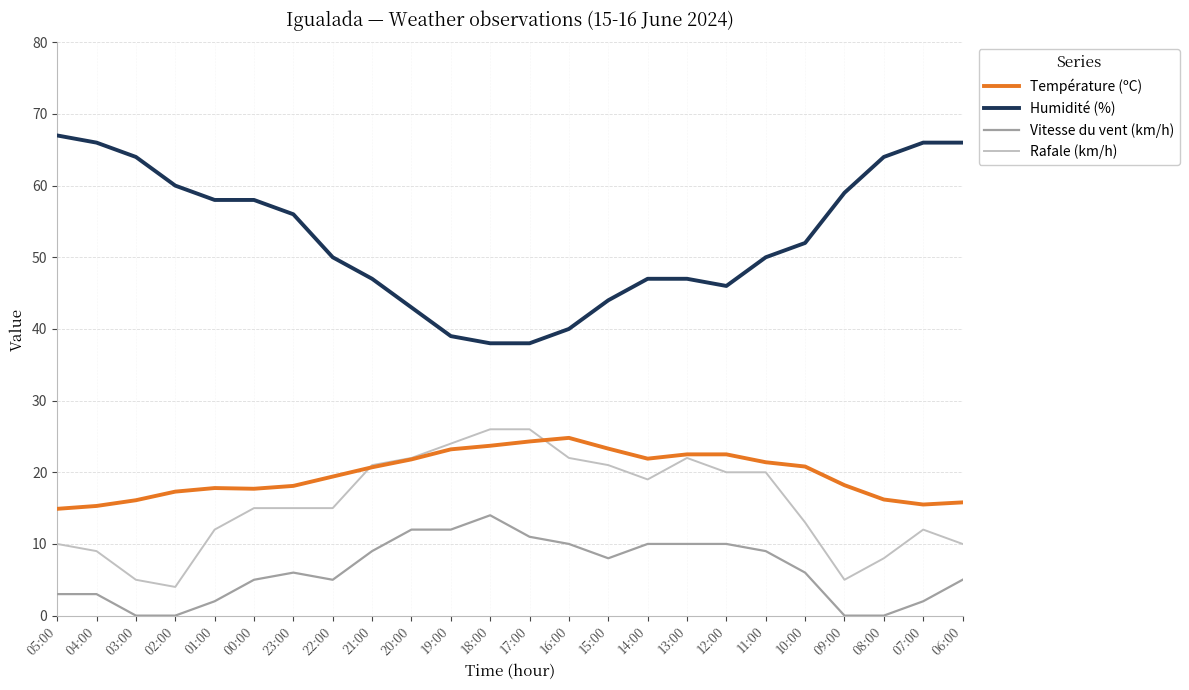

Between 04:00 and 09:00, which series saw the biggest shift?

Humidité (%)